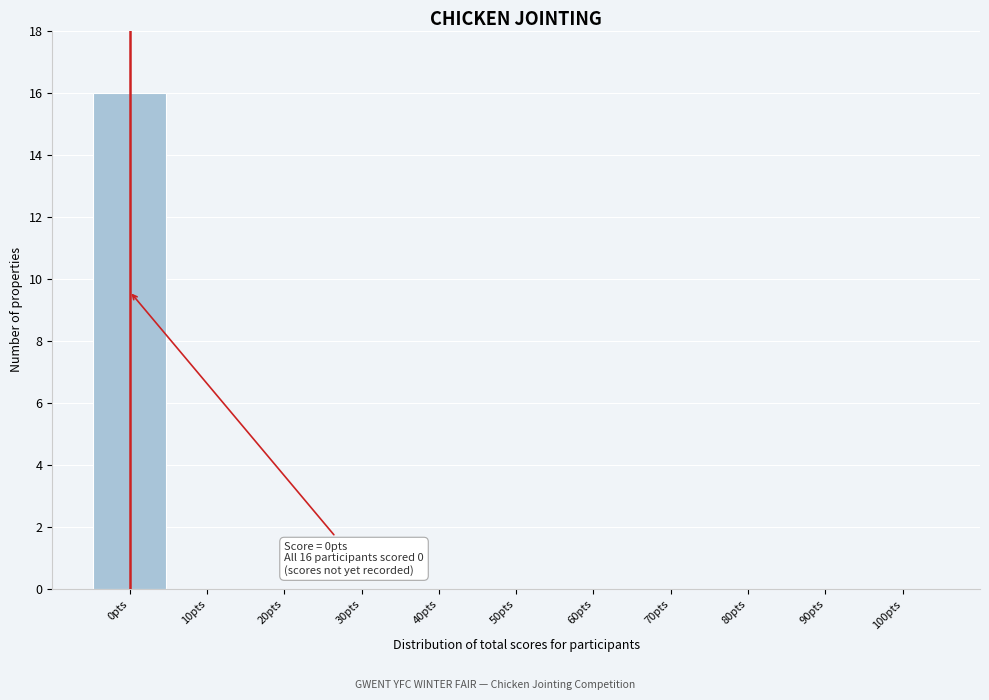

Over which range of the x-axis is the bar tallest?

-5 to 5